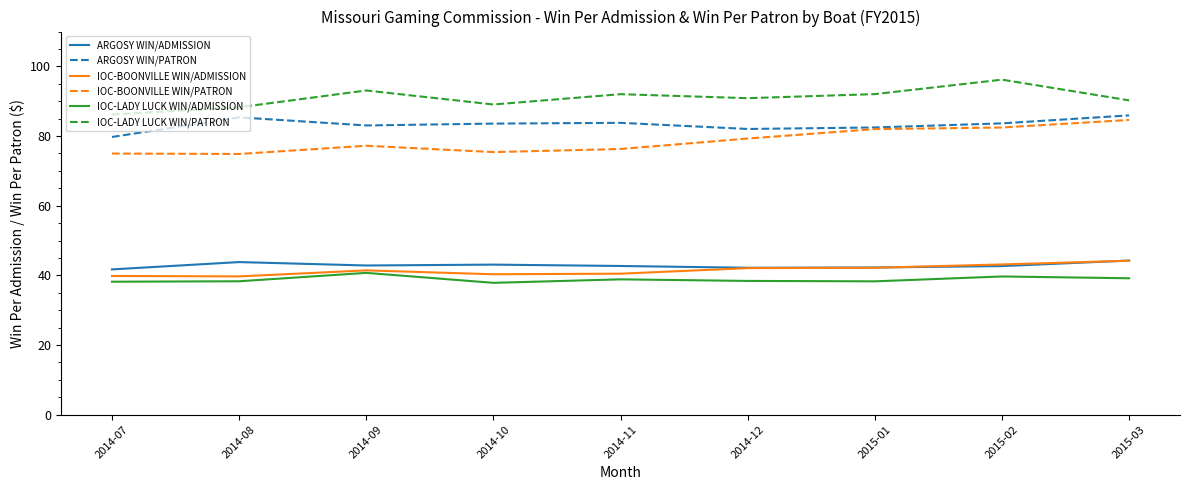

Is the value of ARGOSY WIN/ADMISSION at 2014-10 greater than the value of IOC-LADY LUCK WIN/ADMISSION at 2014-11?

Yes